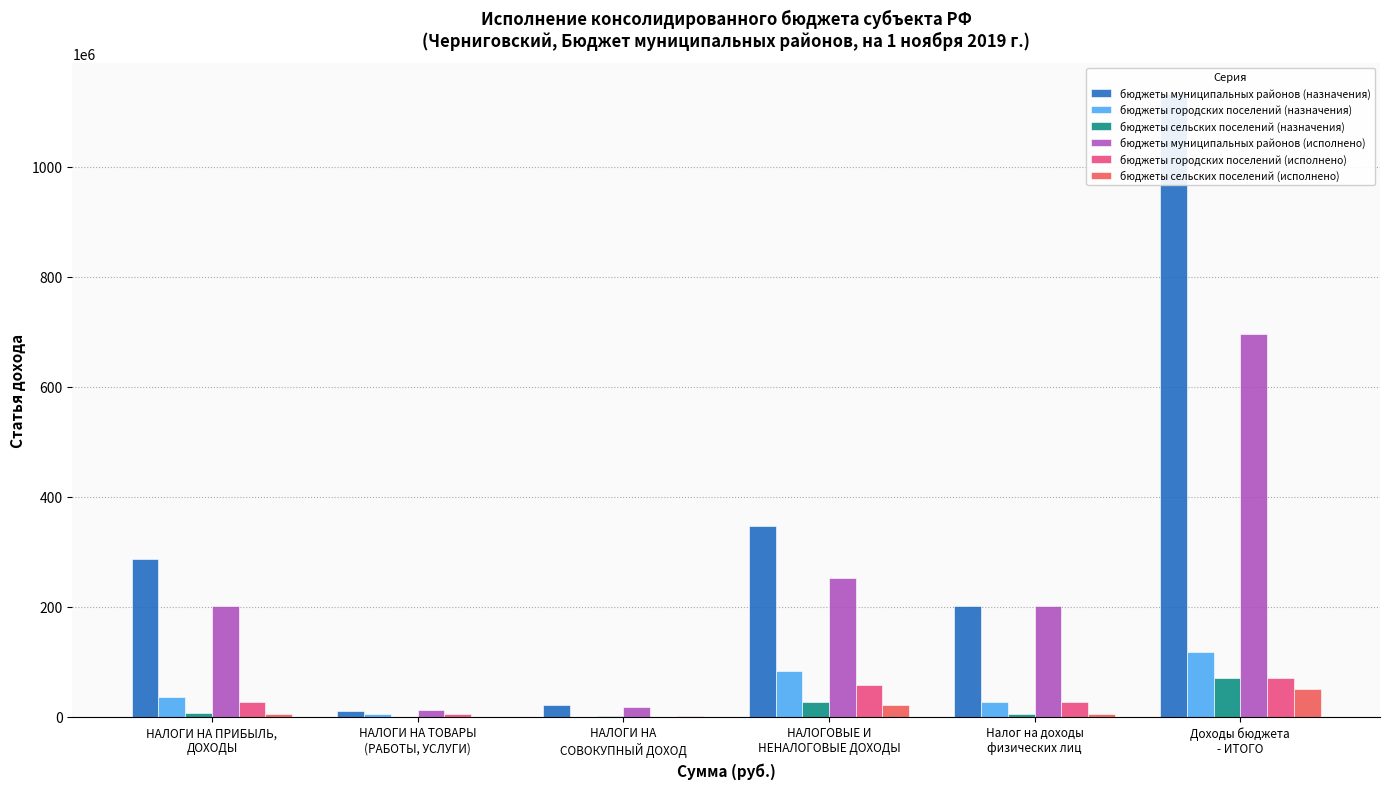

What is the difference between the highest and lowest values at НАЛОГИ НА
СОВОКУПНЫЙ ДОХОД?

20600317.4